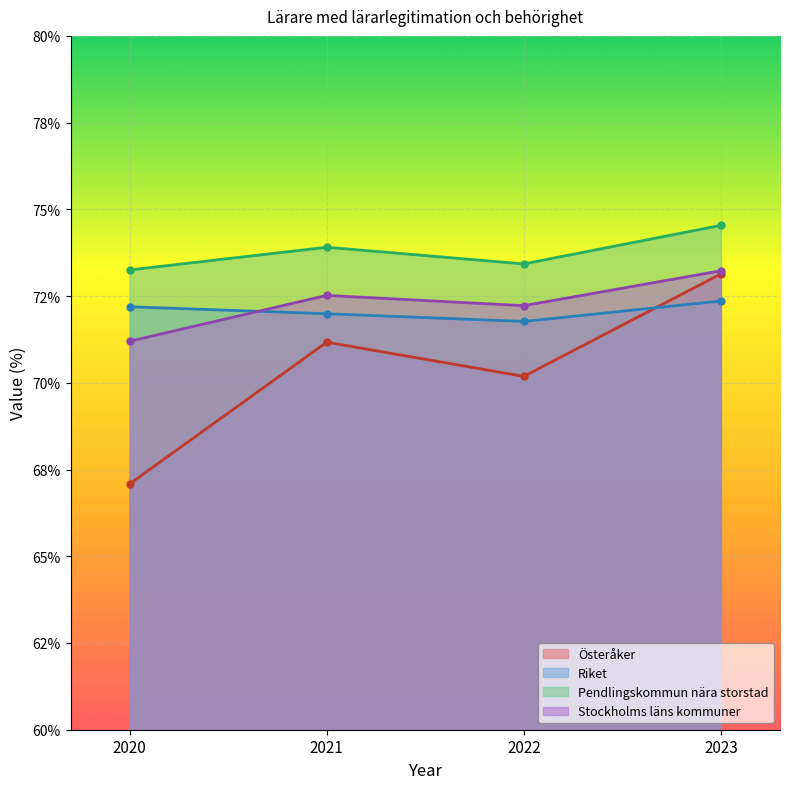

Which has a higher value, 2021 or 2022?

2021